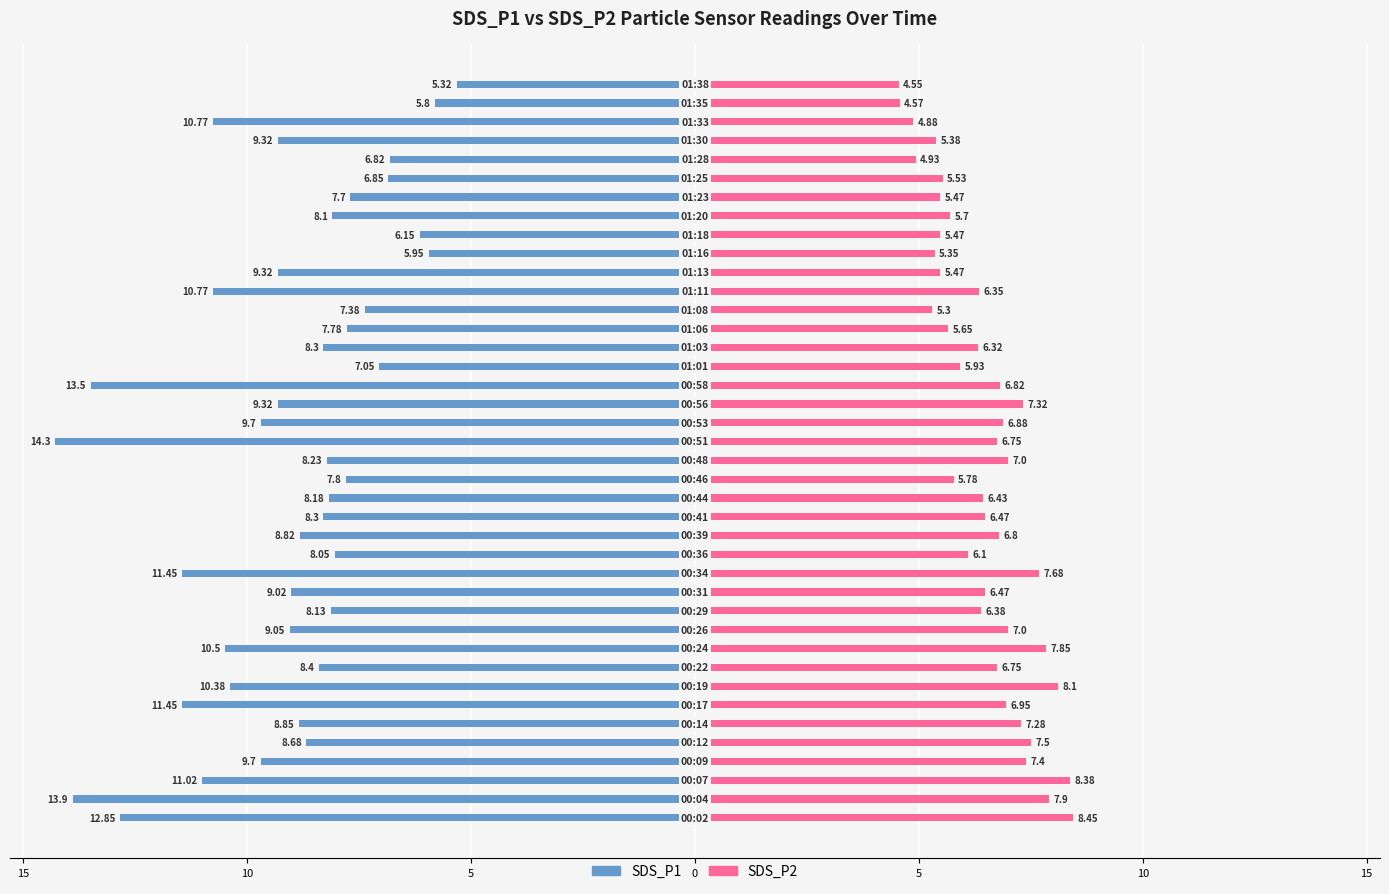

How many data points in SDS_P1 are above -8?

11